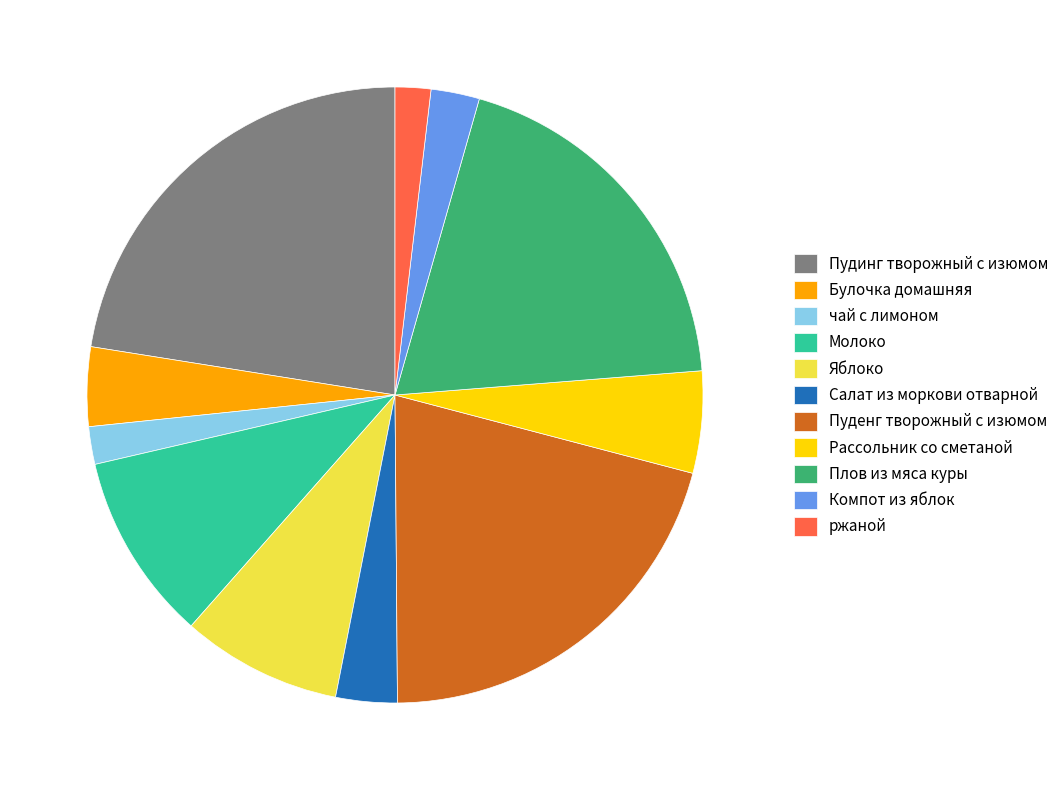

Which category has the biggest portion of the pie?

Пудинг творожный с изюмом